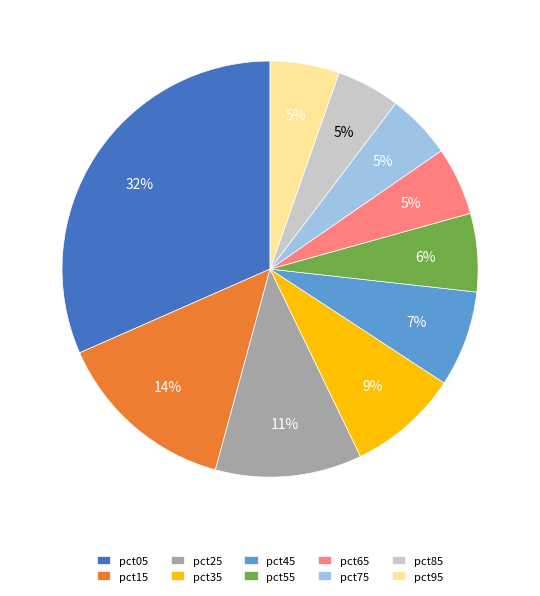

To the nearest percent, what is the average slice percentage?

10%